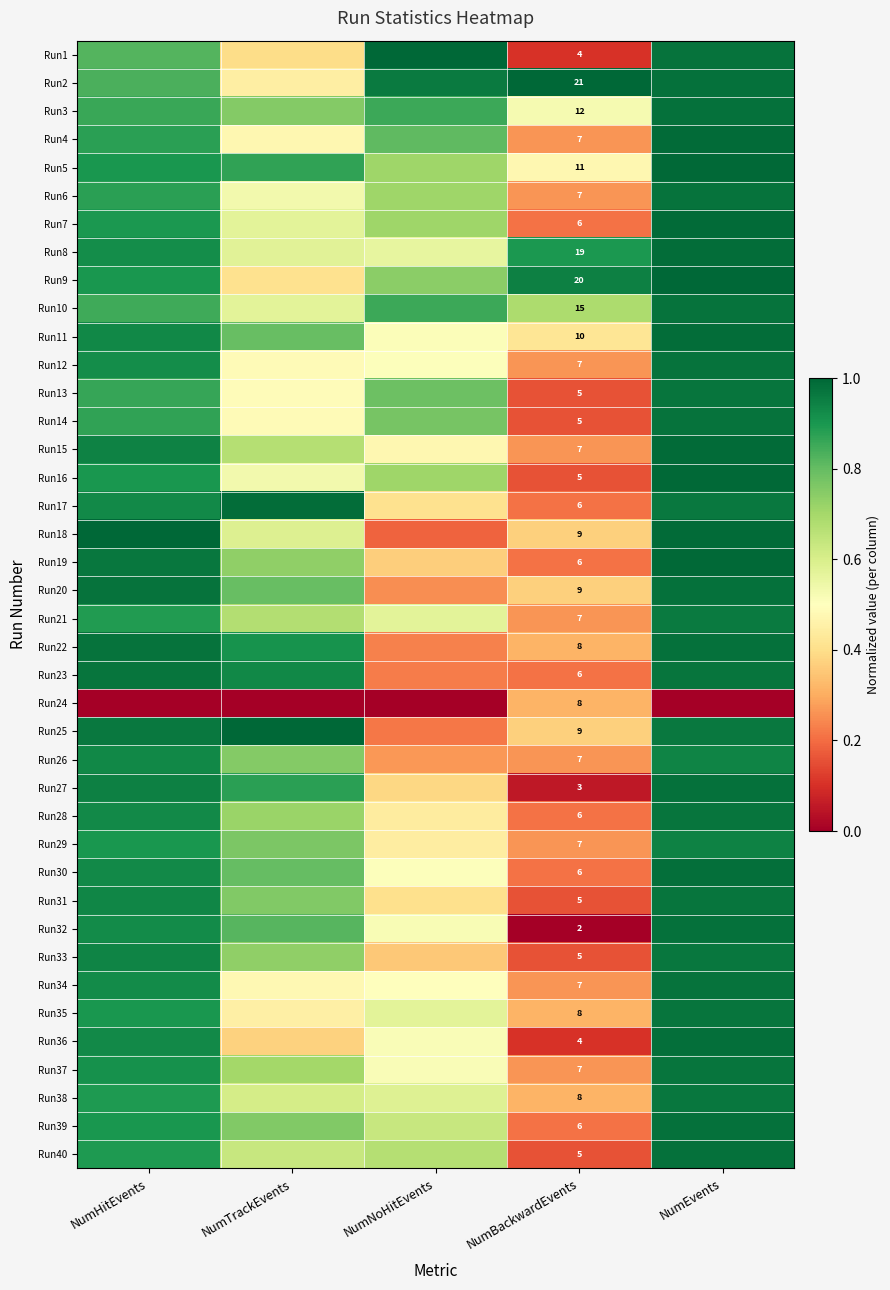

What is the total value across all series at NumNoHitEvents?

21.4